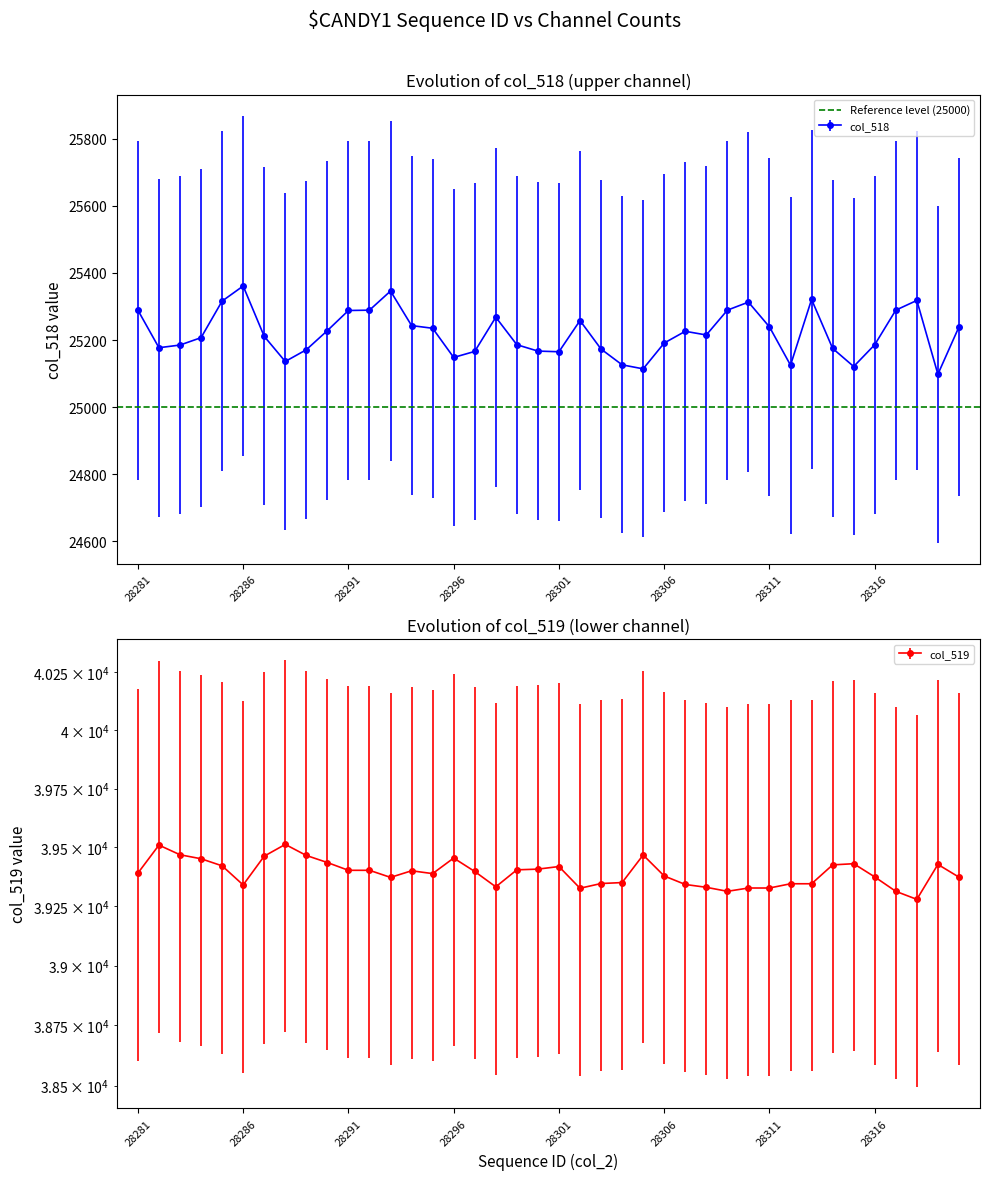

Does the chart have visible grid lines?

No